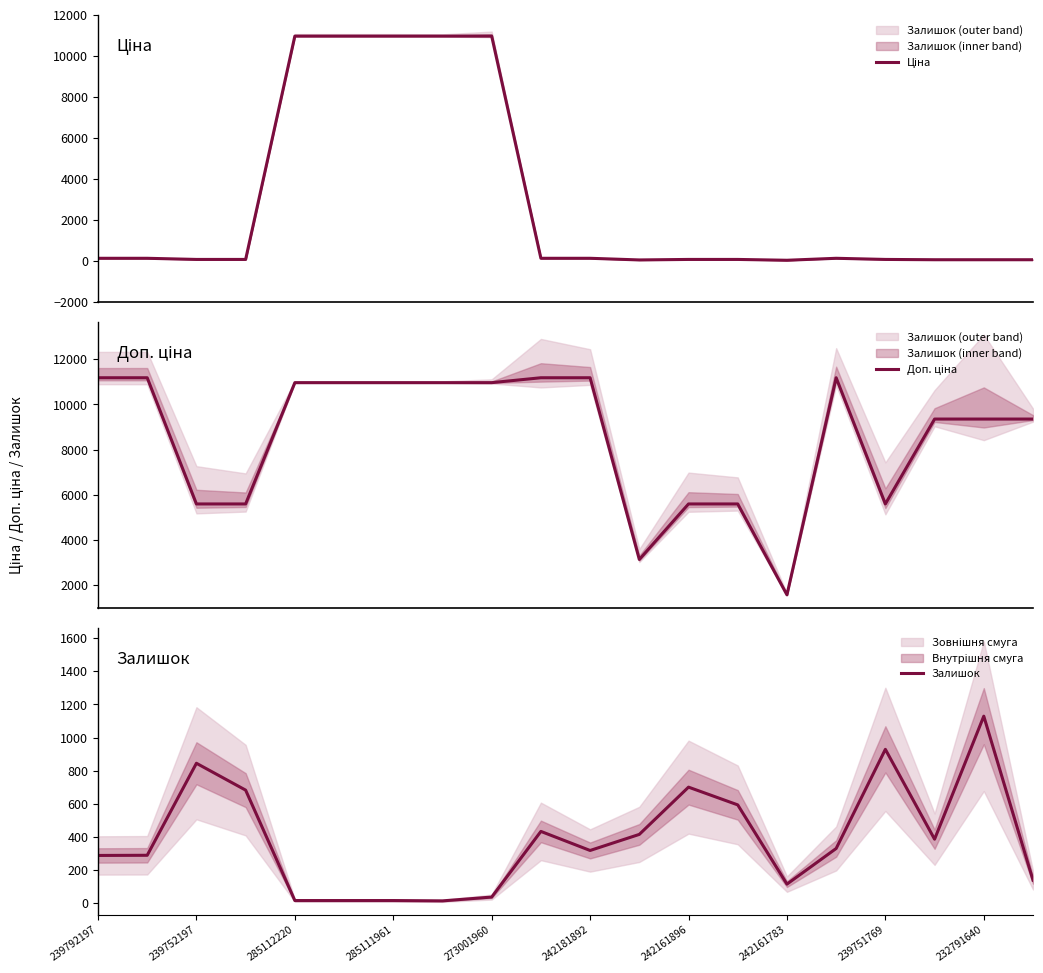

The value of Залишок at 242181892 is 182. True or false?

False